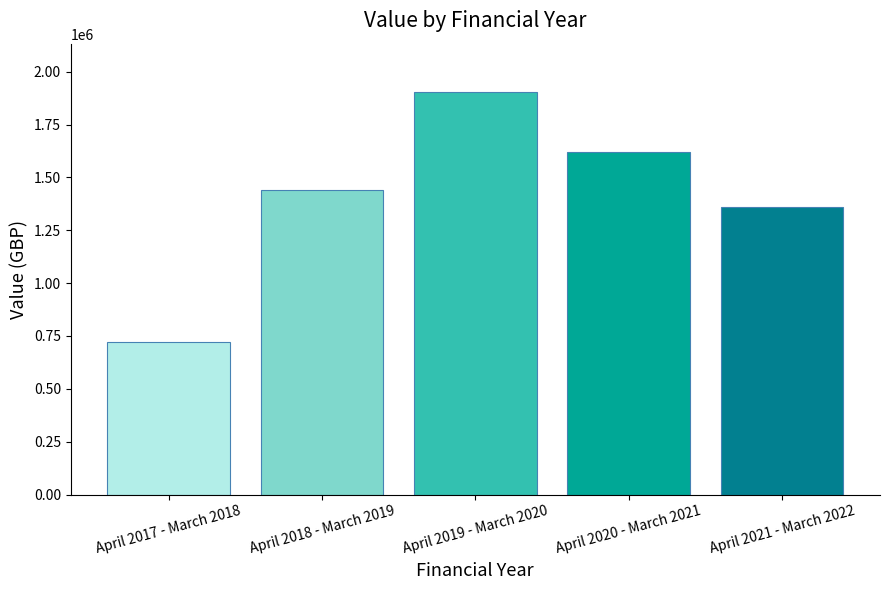

Approximately how many times larger is the value at April 2020 - March 2021 compared to April 2019 - March 2020?

0.9